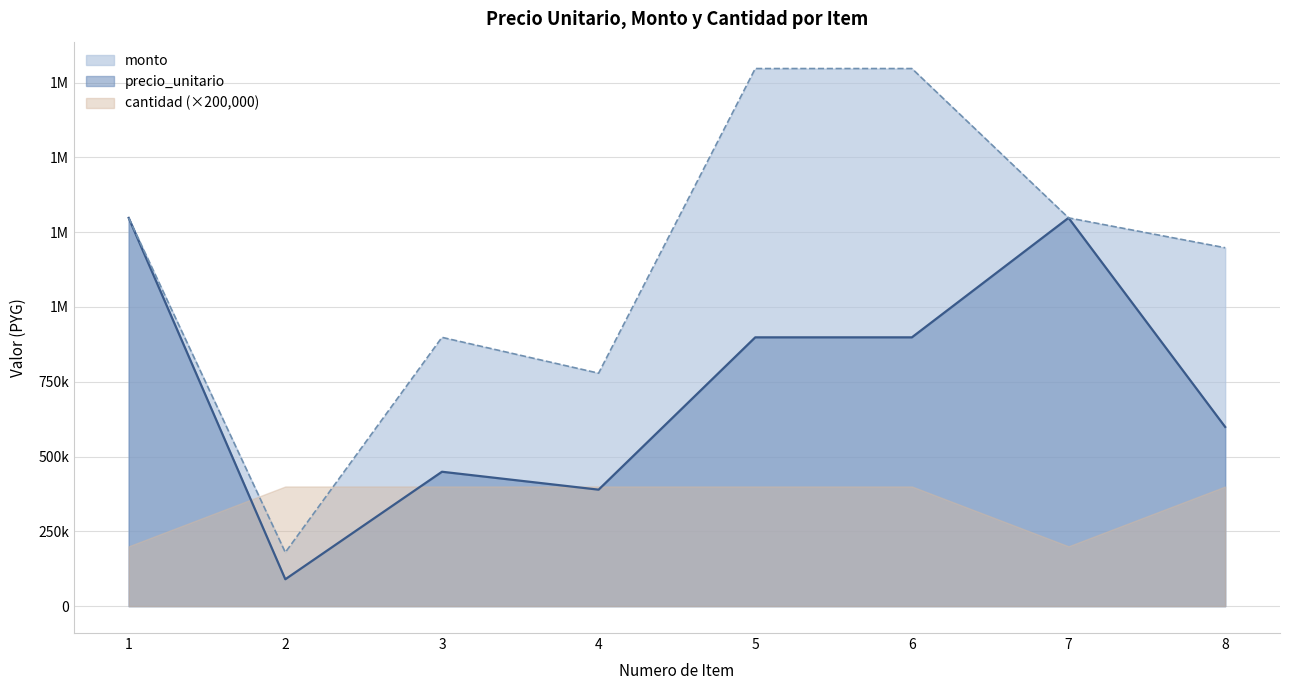

How many lines are shown in the chart?

2